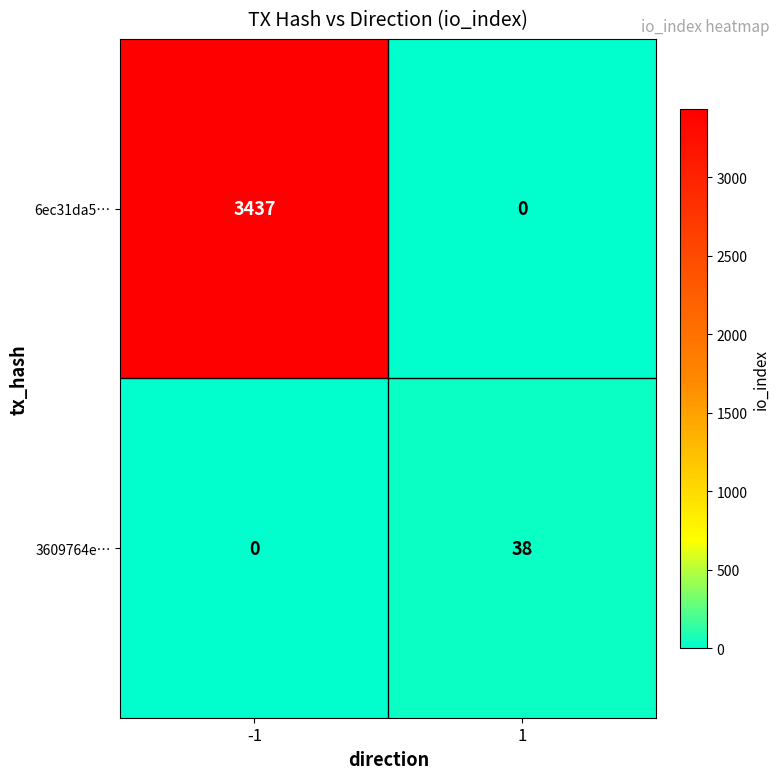

What is the difference between the maximum and minimum values in the 6ec31da5… series?

3437